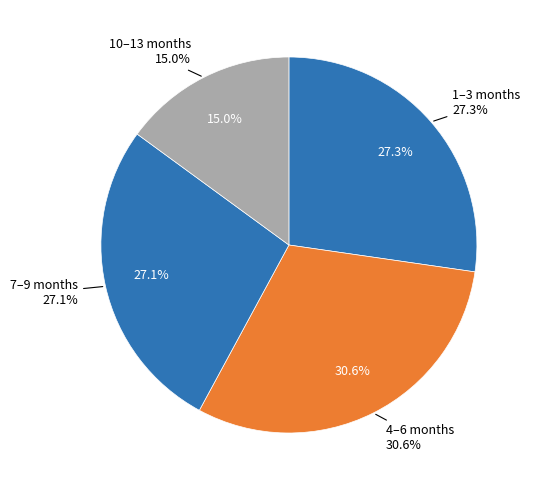

Is there a majority slice in this chart?

No